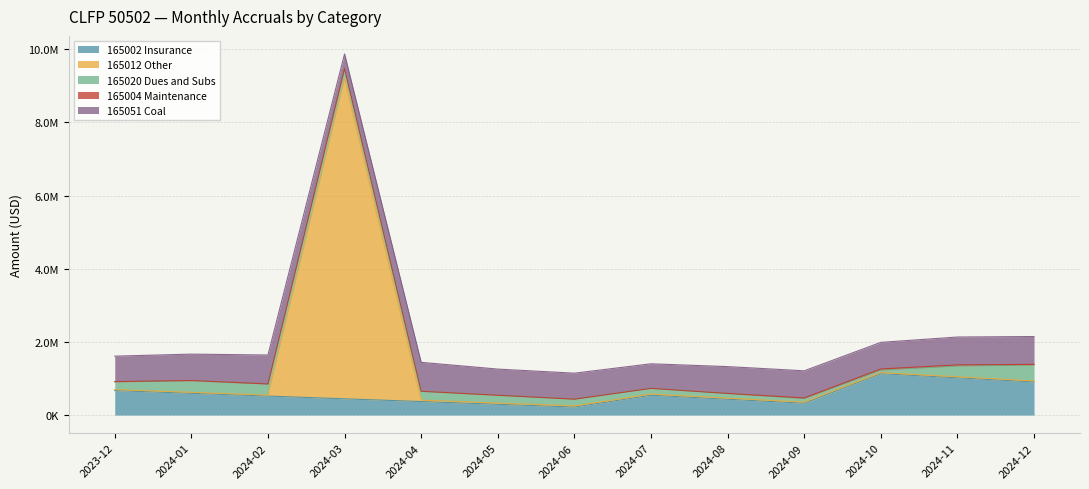

Which has a higher value, 2024-12 or 2024-08?

2024-12